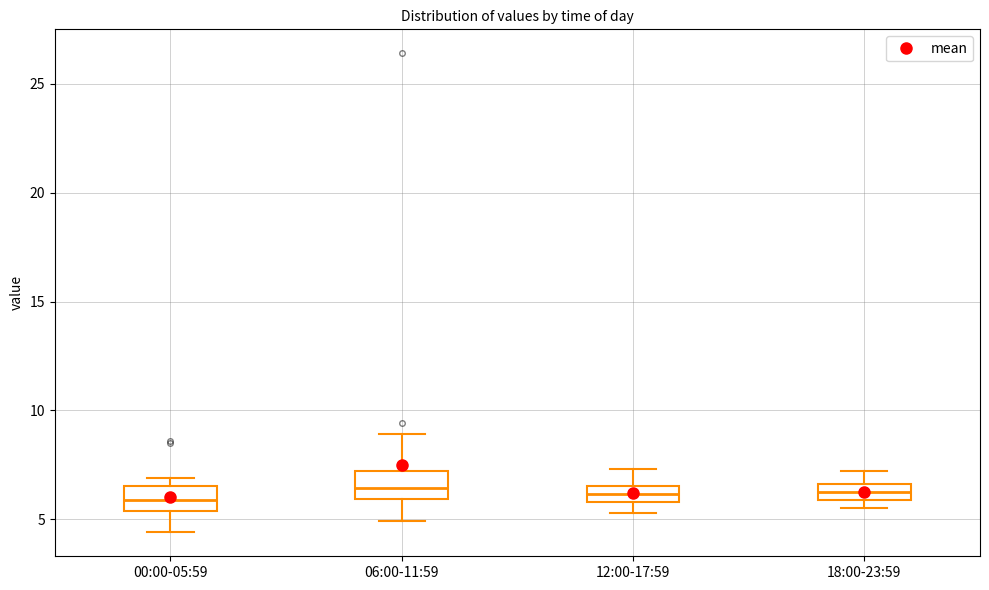

Where does the median line of the box for 06:00-11:59 sit on the y-axis? The values are not printed on the chart, so give them approximately, as read against the axis.

6.5